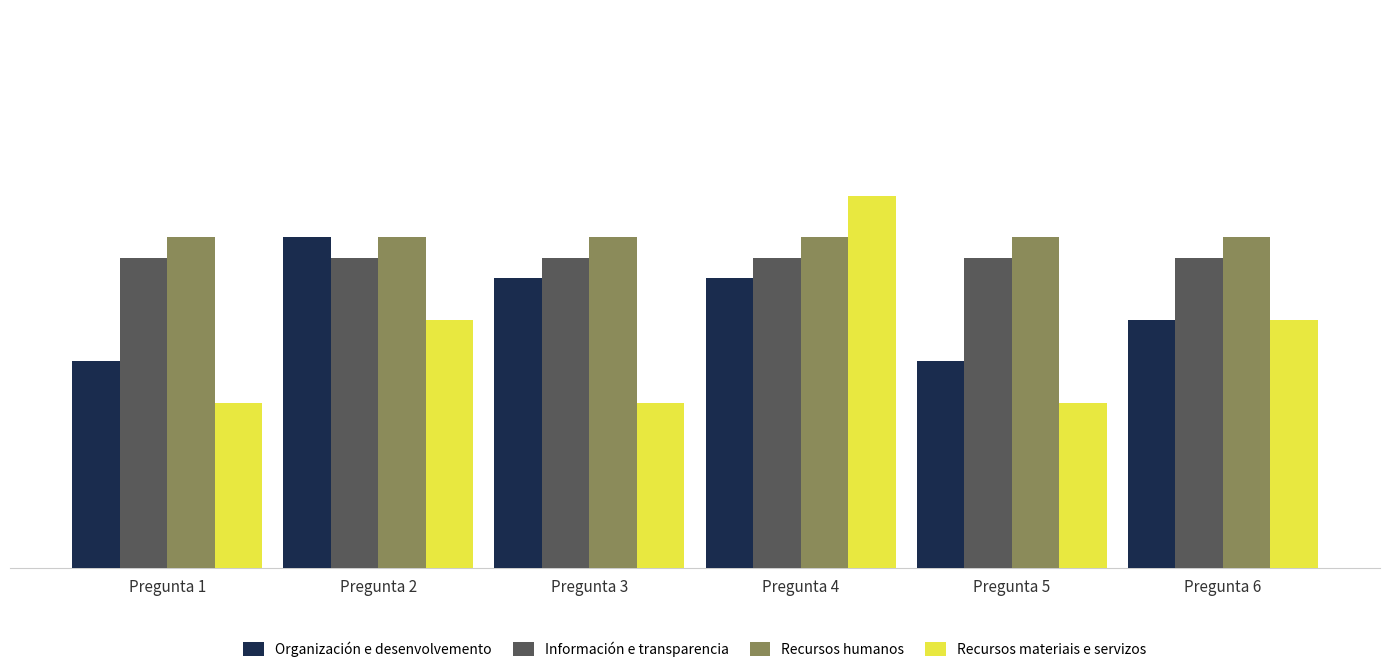

What is the maximum value shown in the chart?

3.0